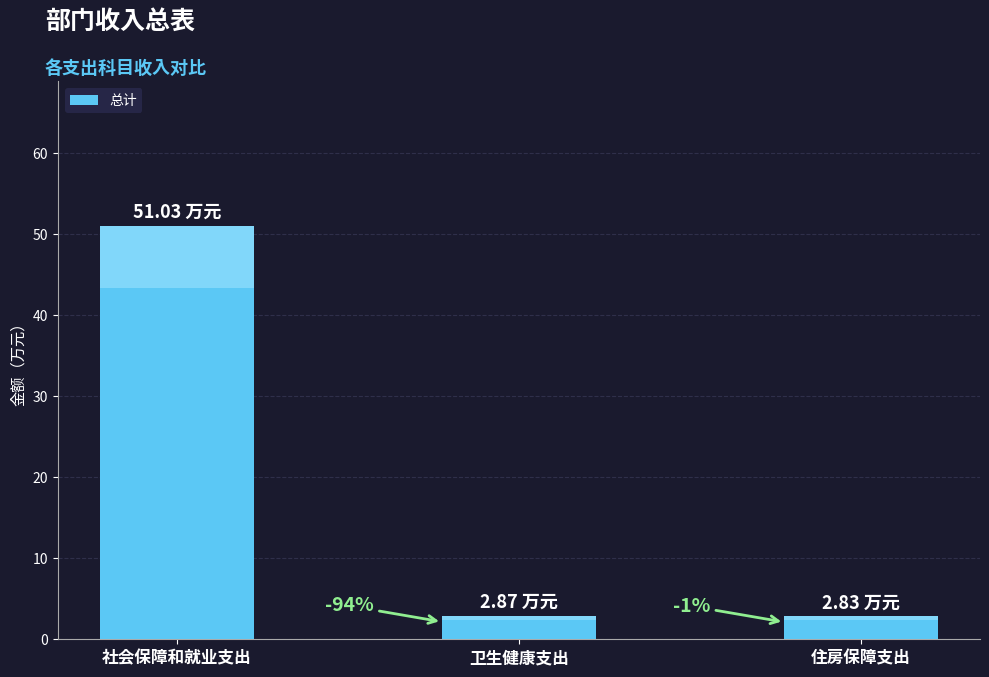

Does the chart contain any negative values?

No